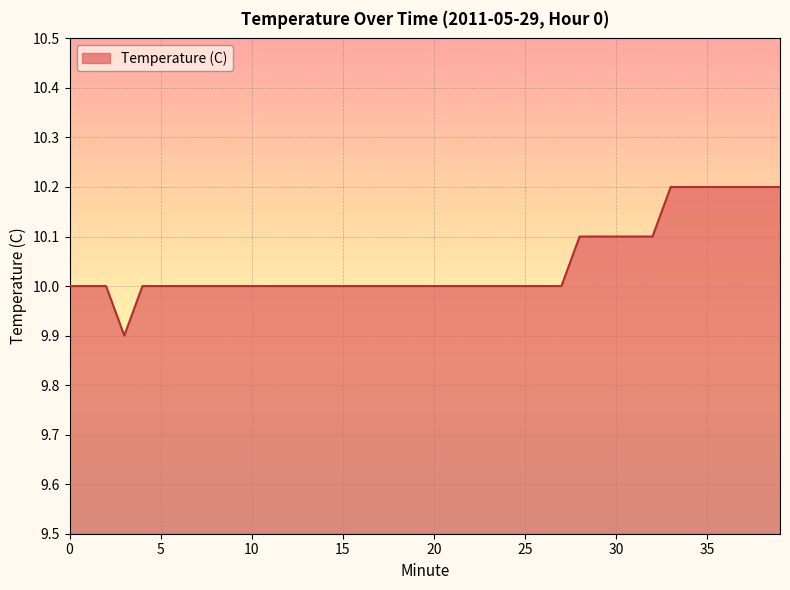

What is the difference between the maximum and minimum values?

0.3